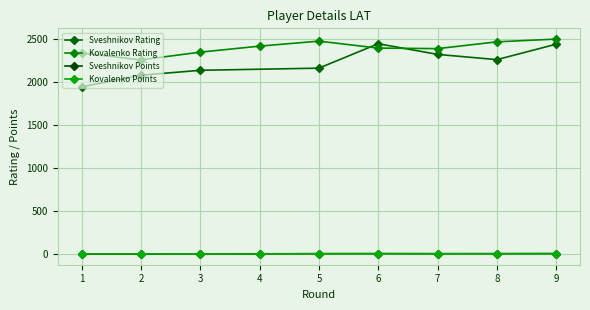

How many data points in Kovalenko Points are less than 5?

4